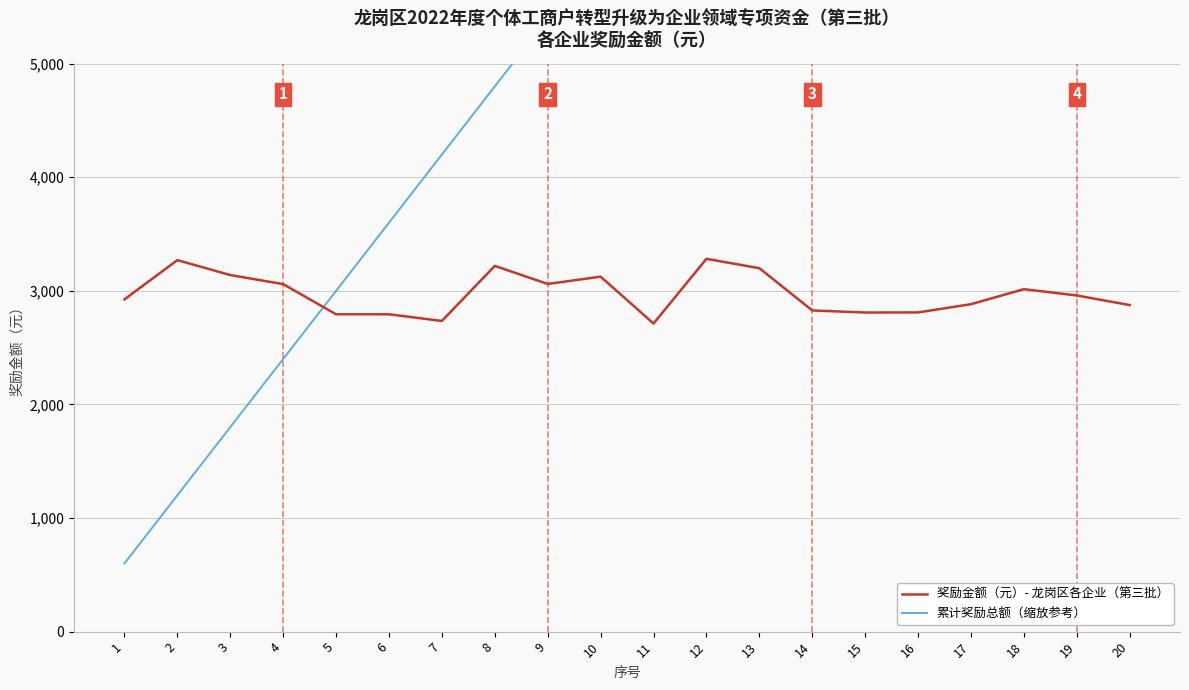

The 奖励金额（元）- 龙岗区各企业（第三批） series shows 3199.5 at 13. True or false?

True